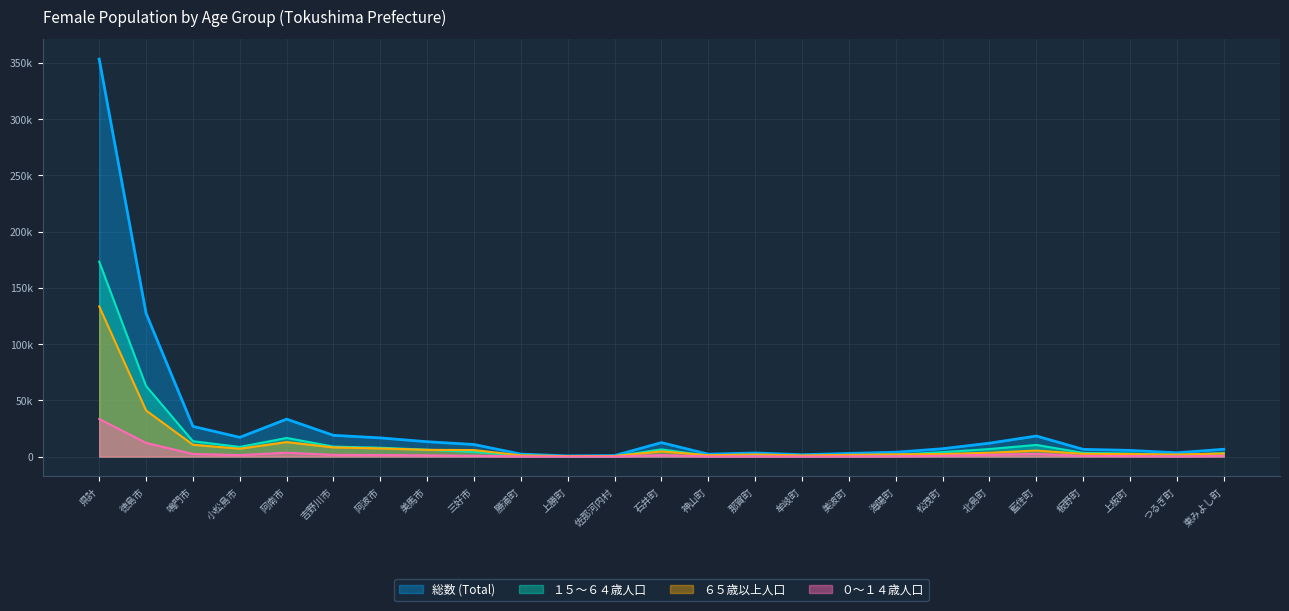

Which category has the lowest value in the ０～１４歳人口 series?

上勝町